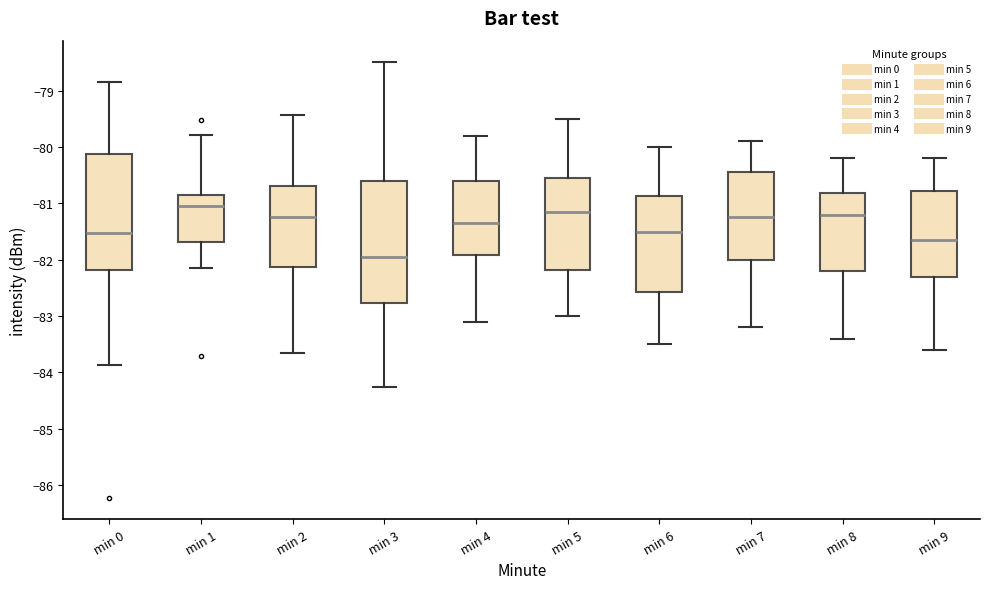

Which box is the tallest, from its lower edge to its upper edge?

min 3